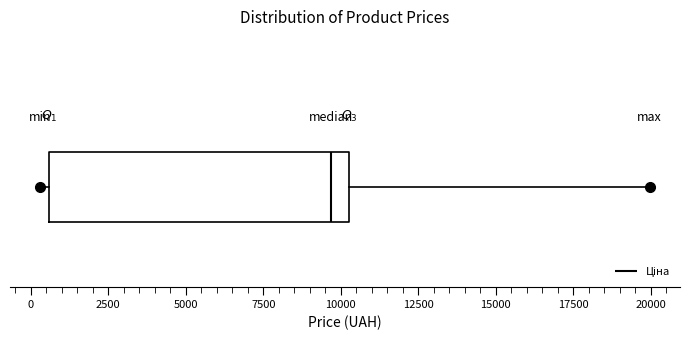

Where does the median line of the box sit on the x-axis? The values are not printed on the chart, so give them approximately, as read against the axis.

9500